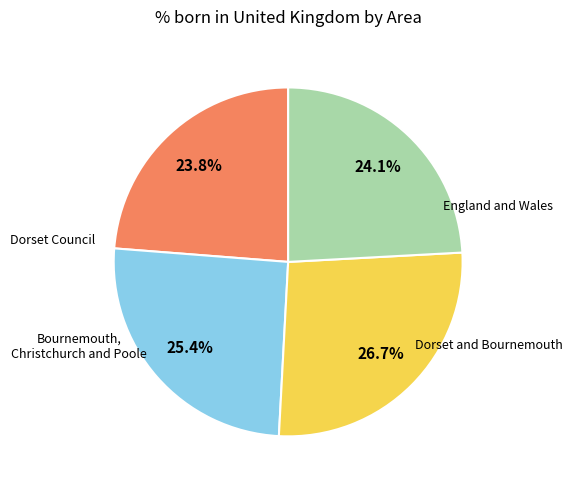

Is there a majority slice in this chart?

No